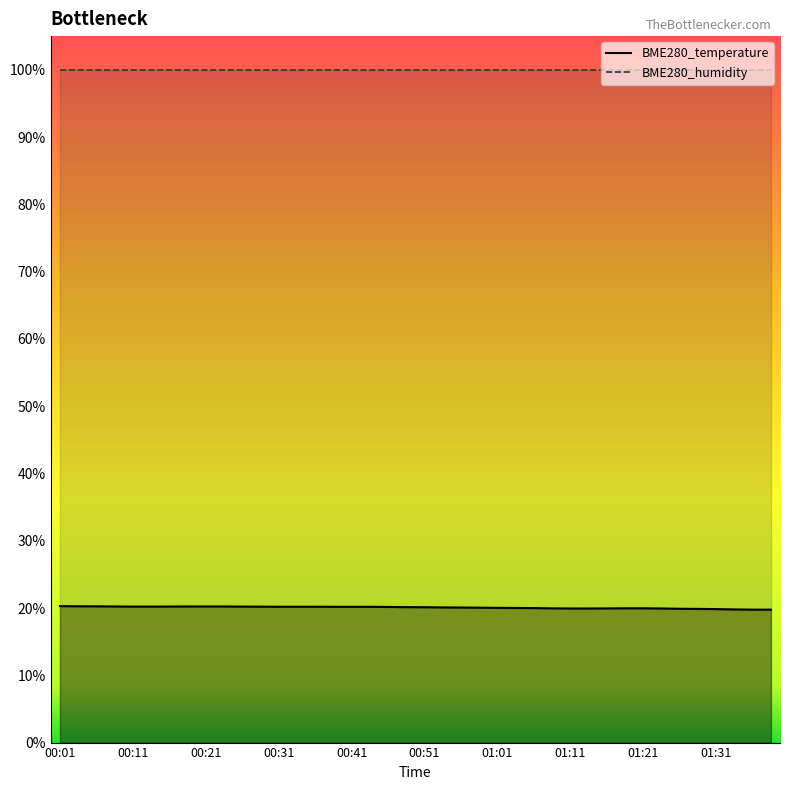

What is the sum of the BME280_humidity values at 25 and 01:21?

200.0